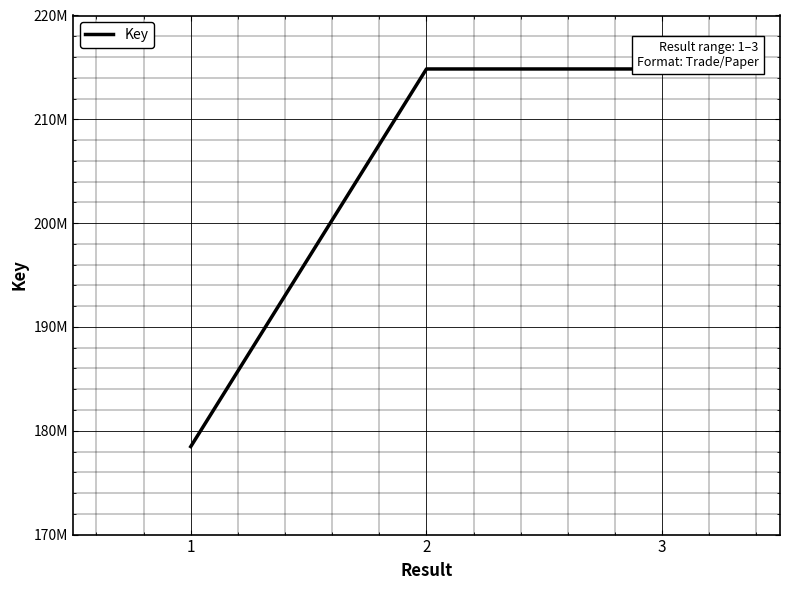

What is the maximum value shown in the chart?

214849554